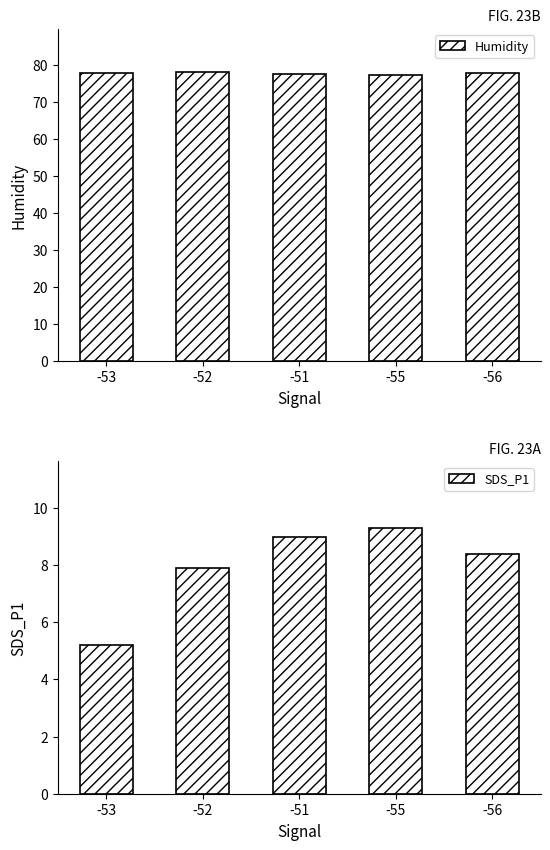

What is the difference between the highest and lowest values at -55?

67.9